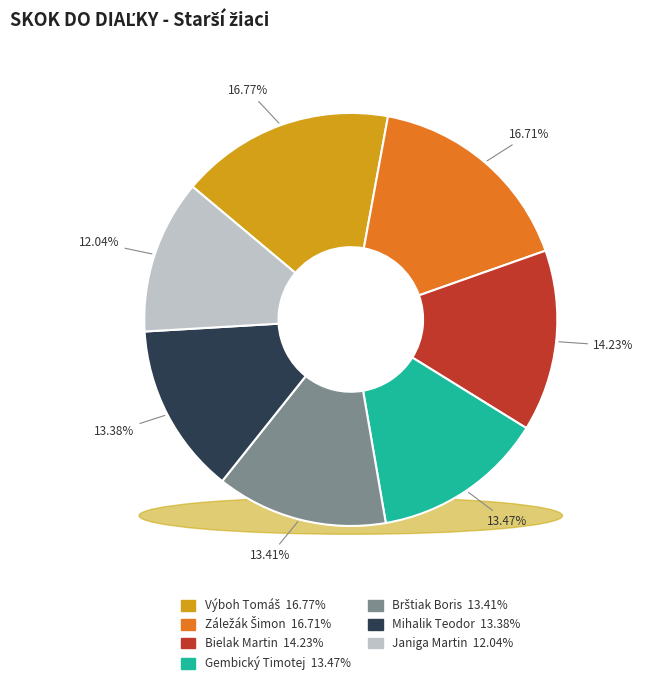

True or false: Záležák Šimon accounts for 17% of the total.

True